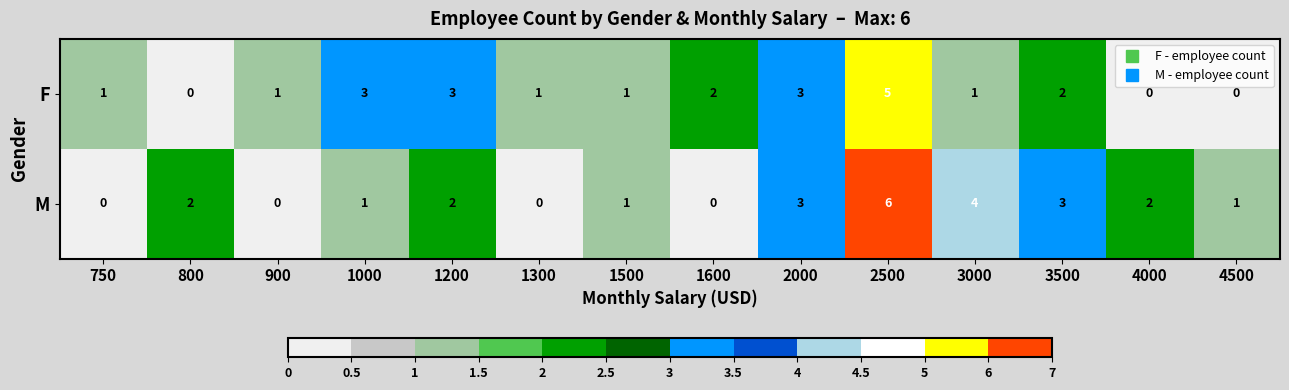

How many M values are between 0 and 3?

12